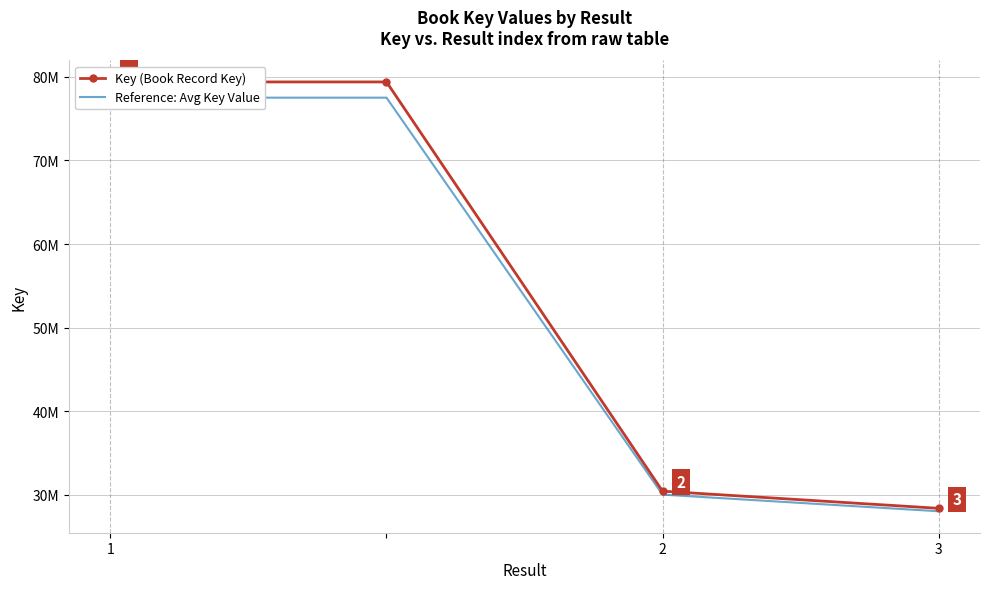

Rank the series by their maximum value, from highest to lowest.

Key (Book Record Key), Reference: Avg Key Value